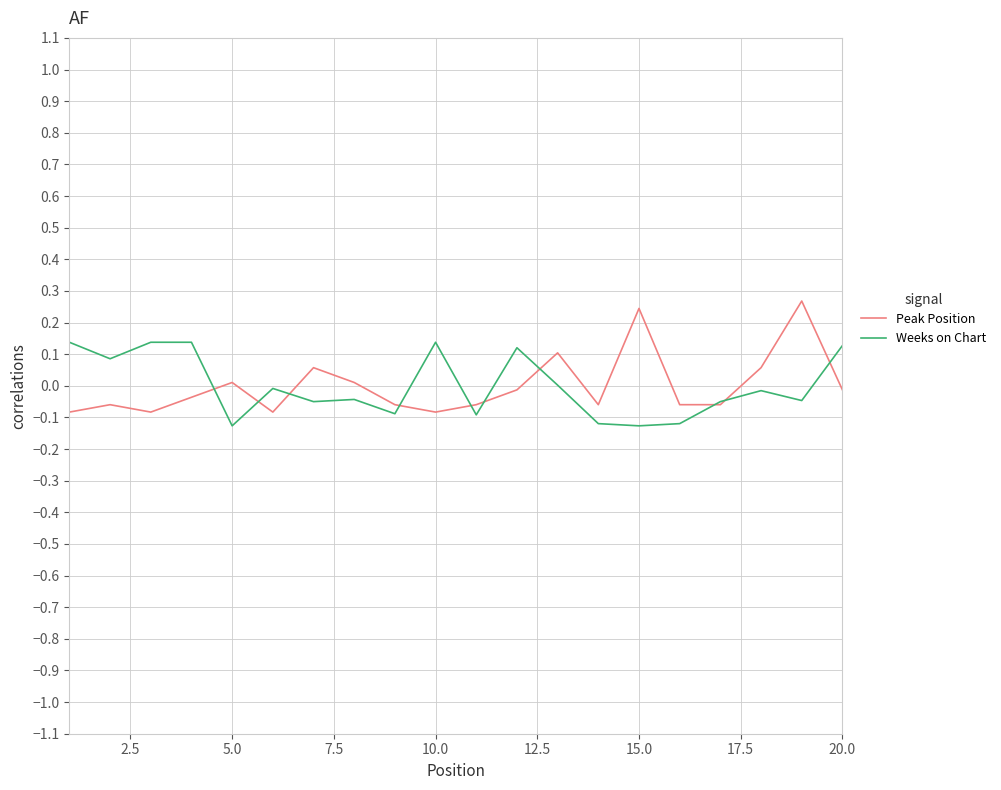

Rank the series by their maximum value, from lowest to highest.

Weeks on Chart, Peak Position